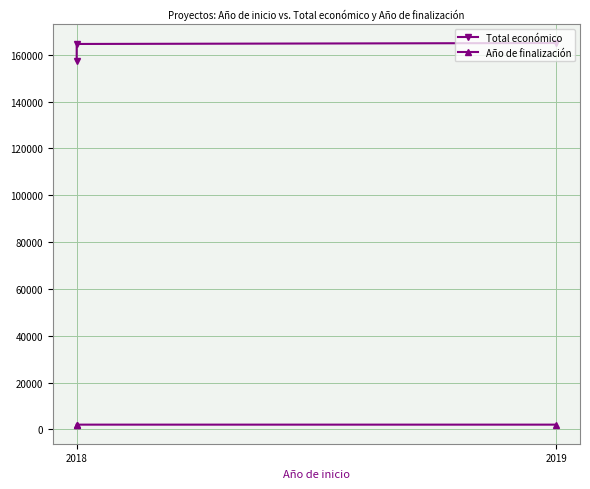

The Total económico series shows 84653 at 2018. True or false?

False